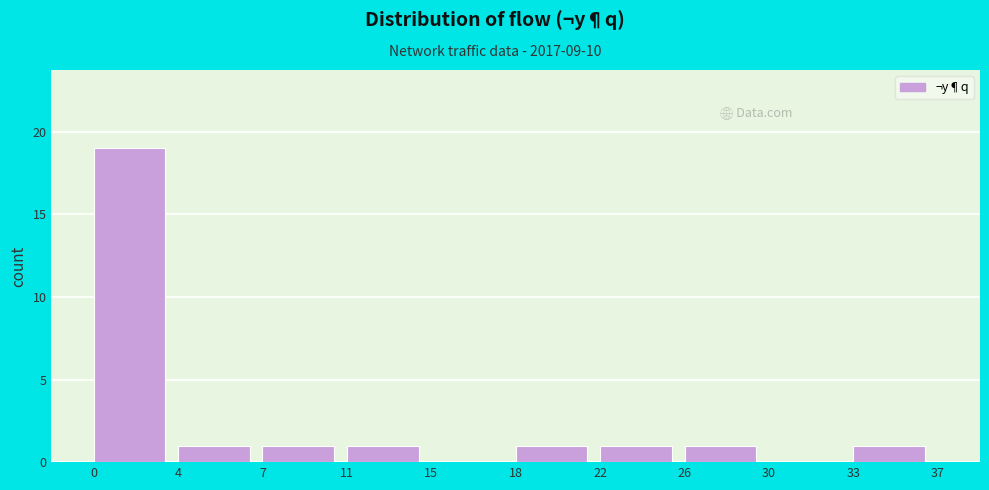

Reading left to right, list all the values displayed in this chart.

0=19	4=1	7=1	11=1	15=0	18=1	22=1	26=1	30=0	33=1